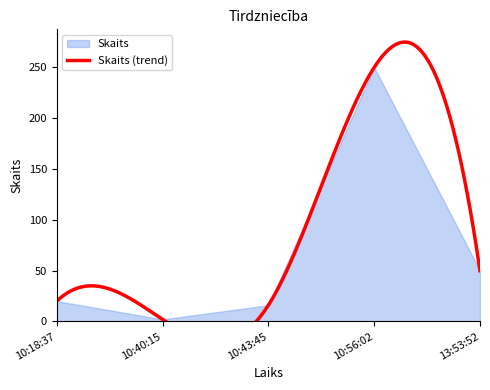

What is the ratio of the value at 10:56:02 to the value at 10:43:45?

15.6